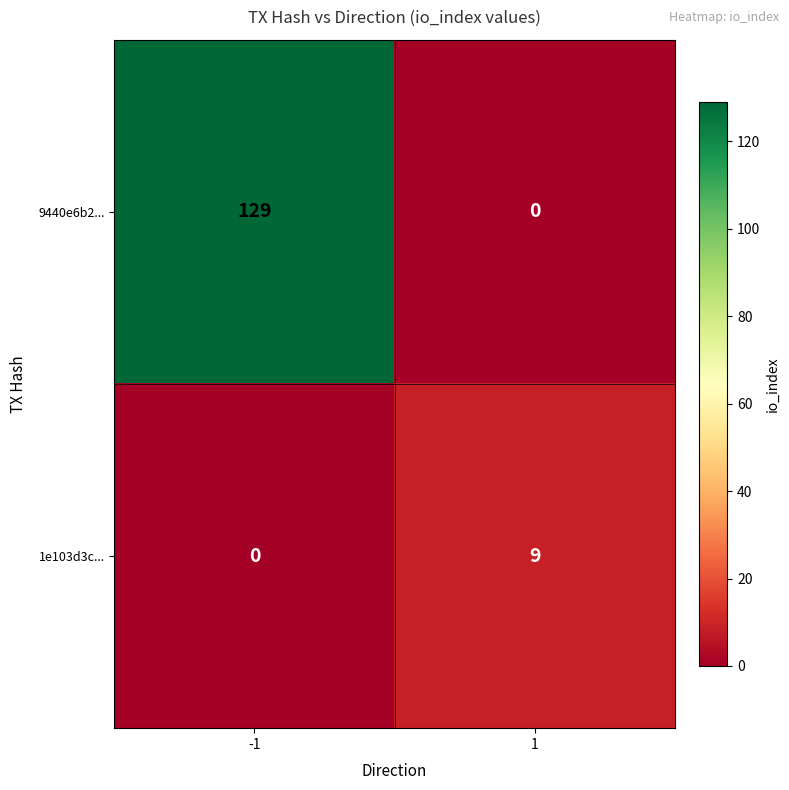

What is the difference between the highest and lowest values at -1?

129